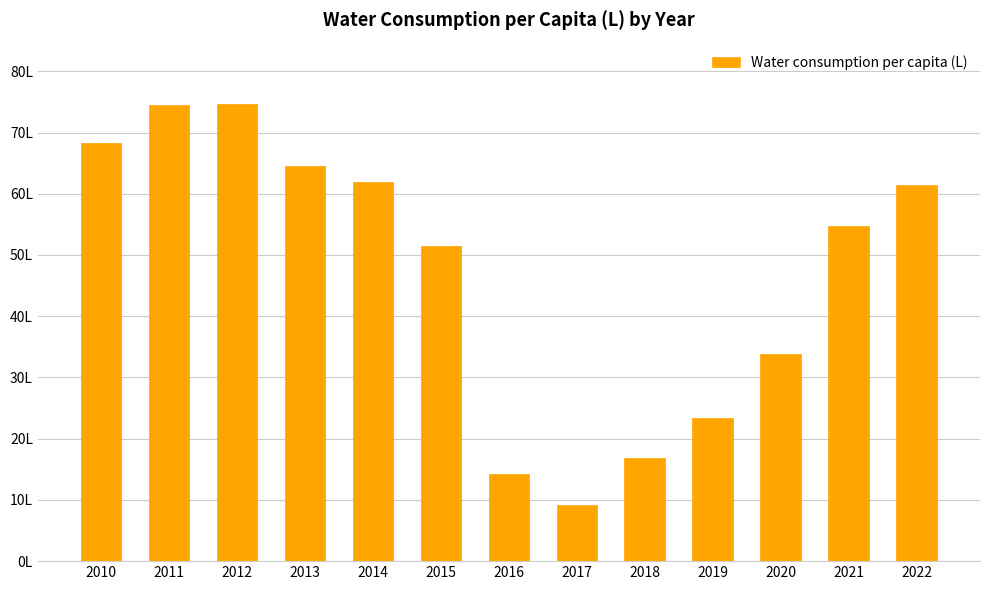

What is the maximum value shown in the chart?

74.7